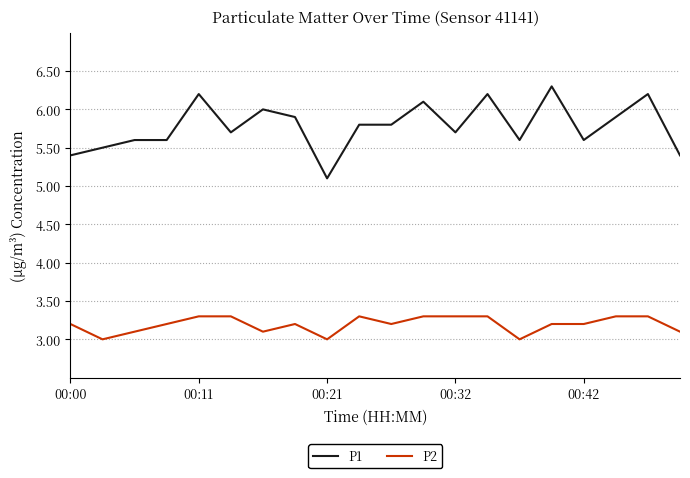

Rank the series by their average value, from highest to lowest.

P1, P2